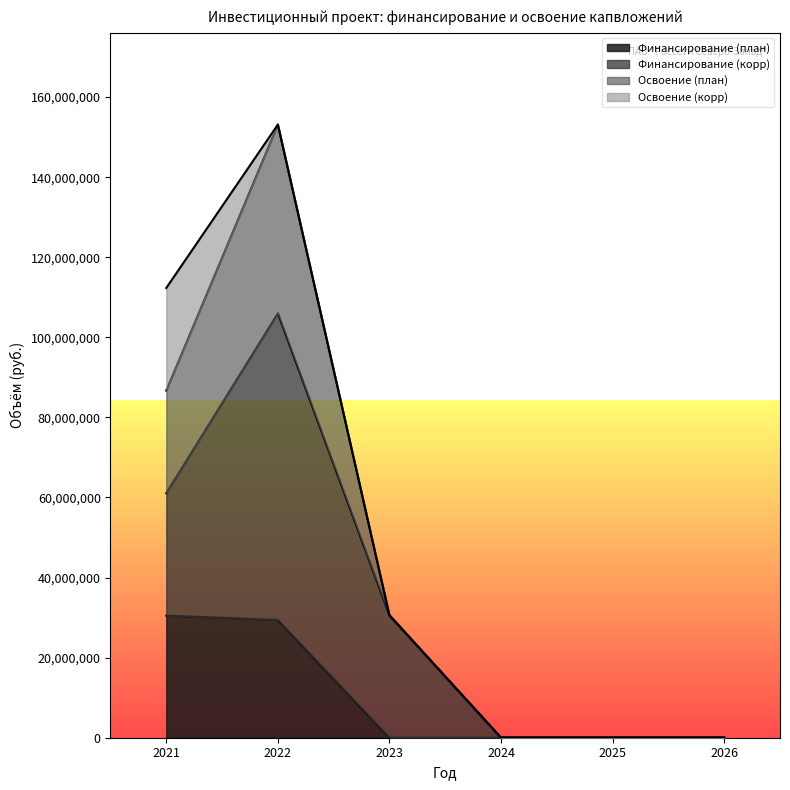

What is the sum of all Освоение (план) values?

270415582